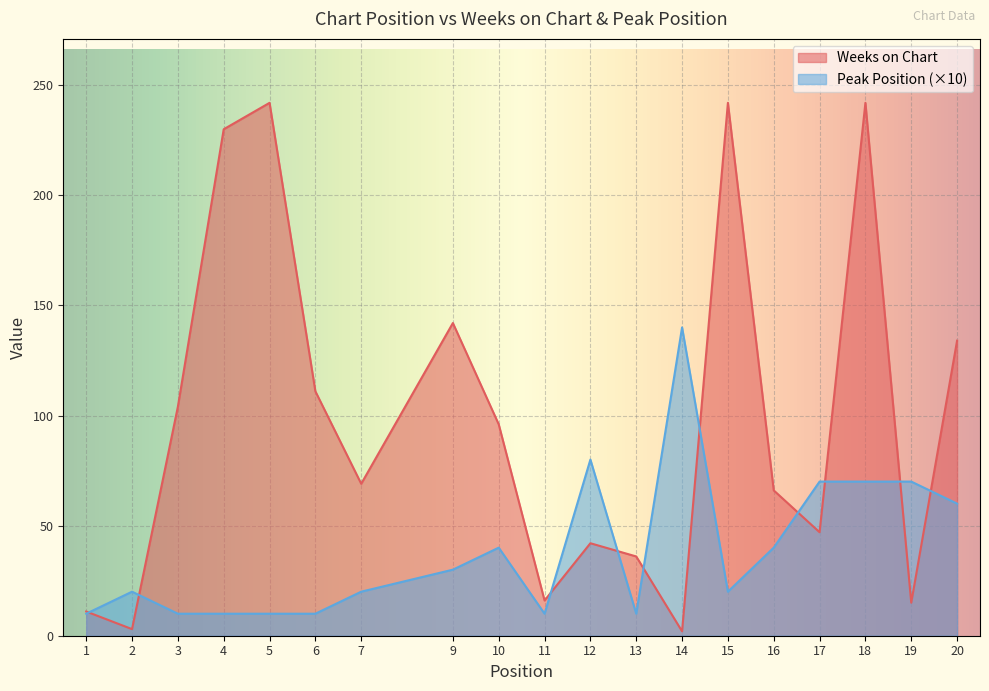

Which series has the largest total across all categories?

Weeks on Chart